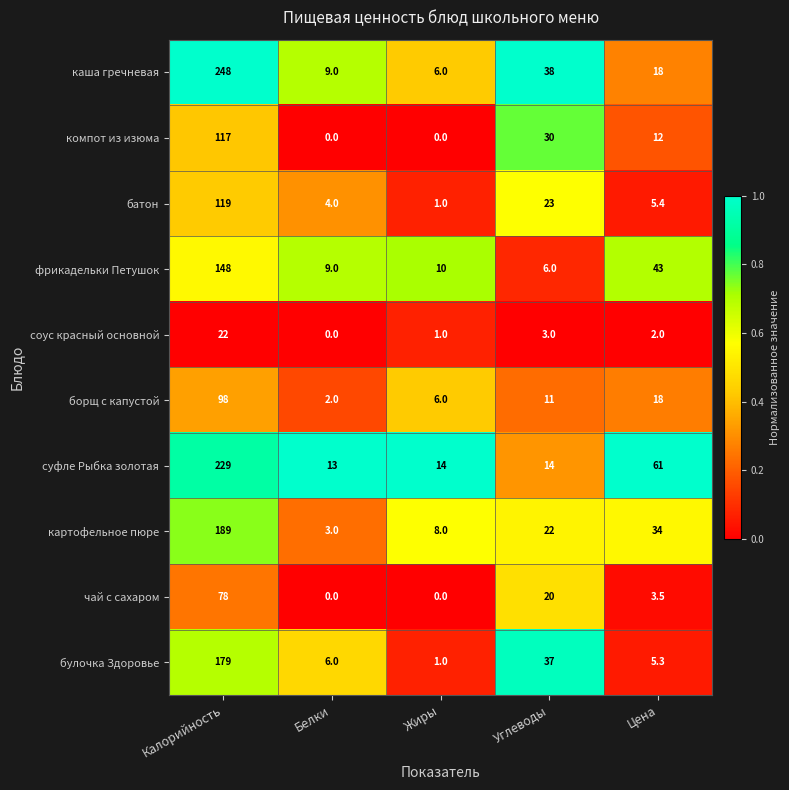

What is the average value of the чай с сахаром series?

20.3